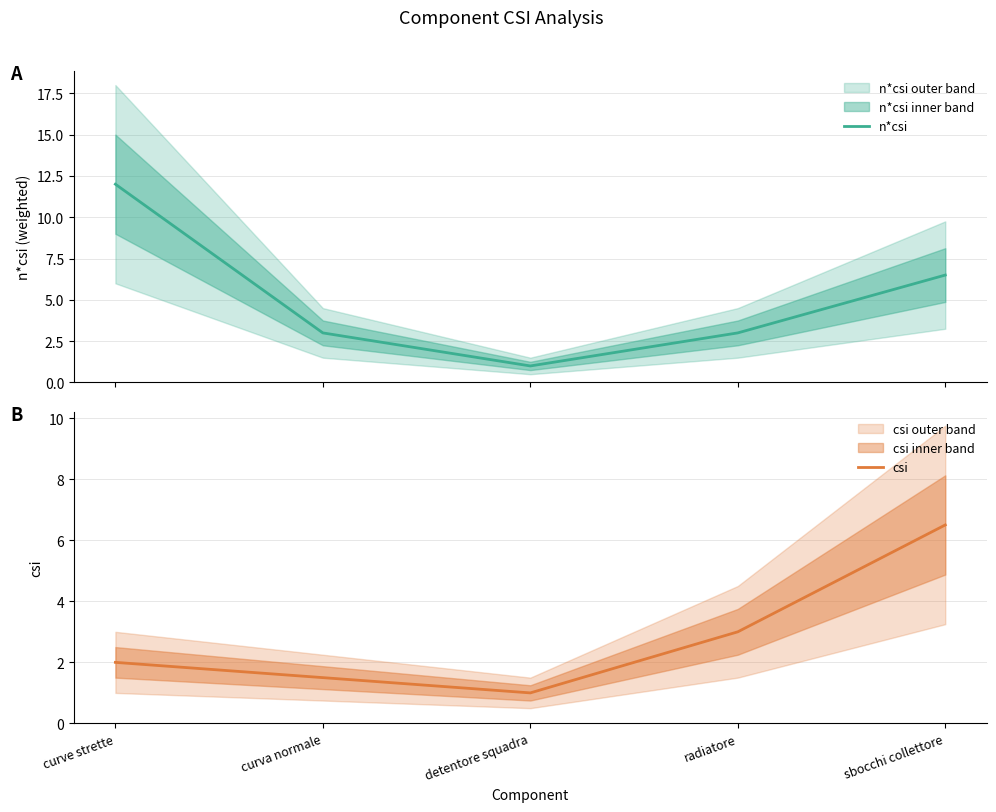

Reading left to right, list all the values displayed in this chart.

n*csi: 12.0	3.0	1.0	3.0	6.5
csi: 2.0	1.5	1.0	3.0	6.5